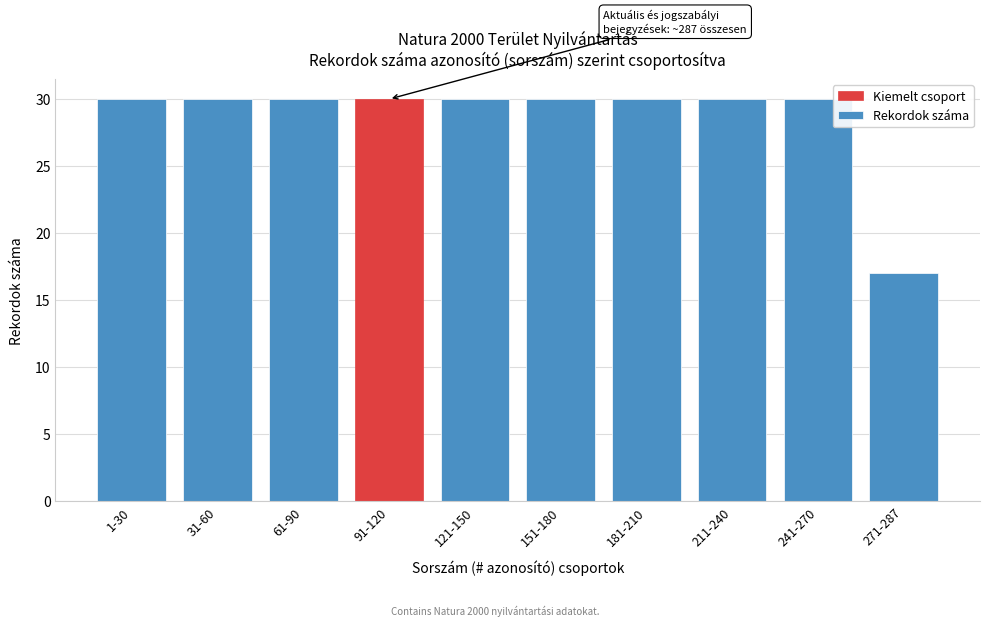

Reading left to right, transcribe all the data shown in this chart.

30	30	30	30	30	30	30	30	30	17